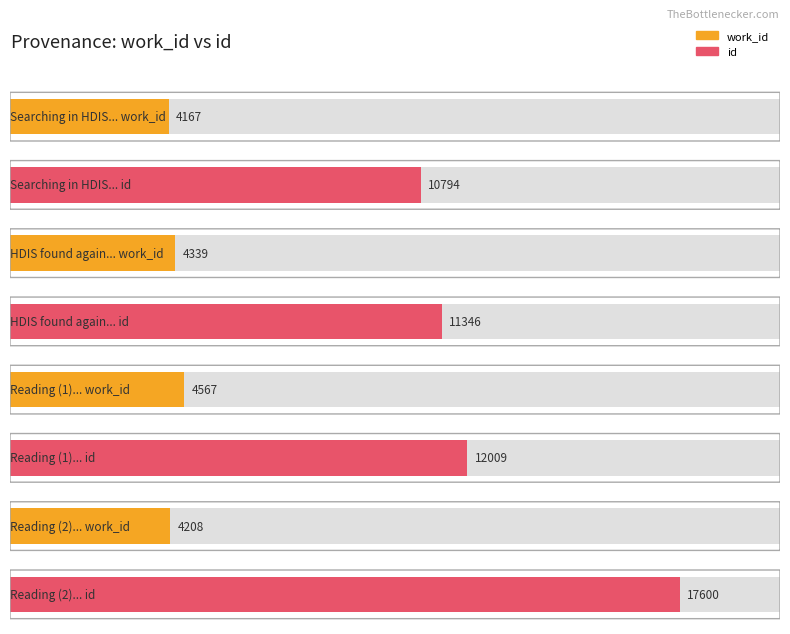

List the series in order of their overall mean, highest first.

id, work_id